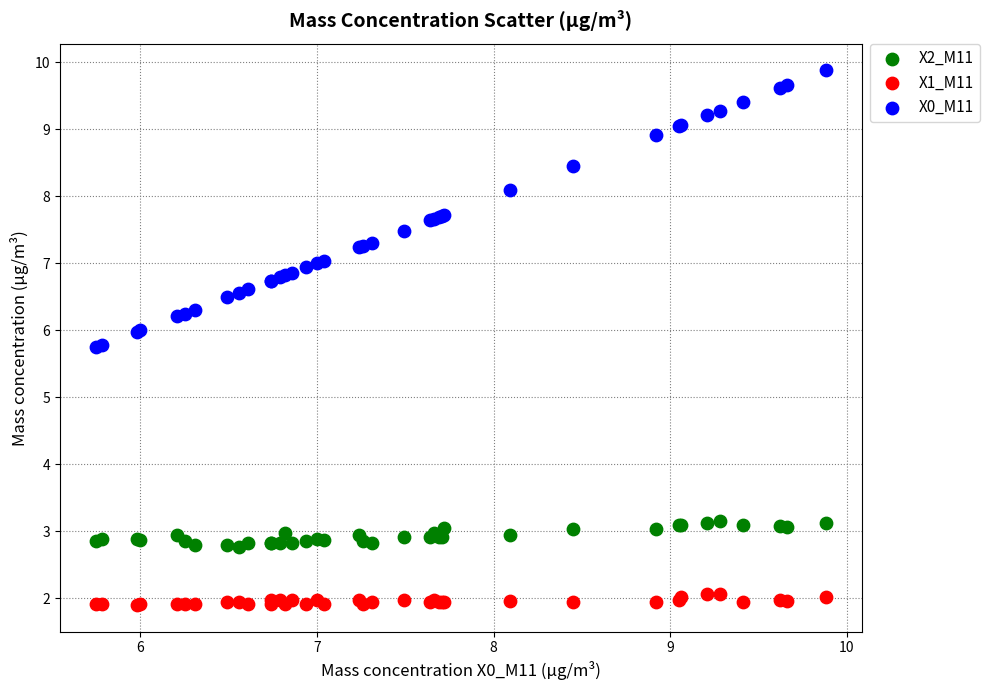

Which series reaches the minimum Y coordinate?

X1_M11